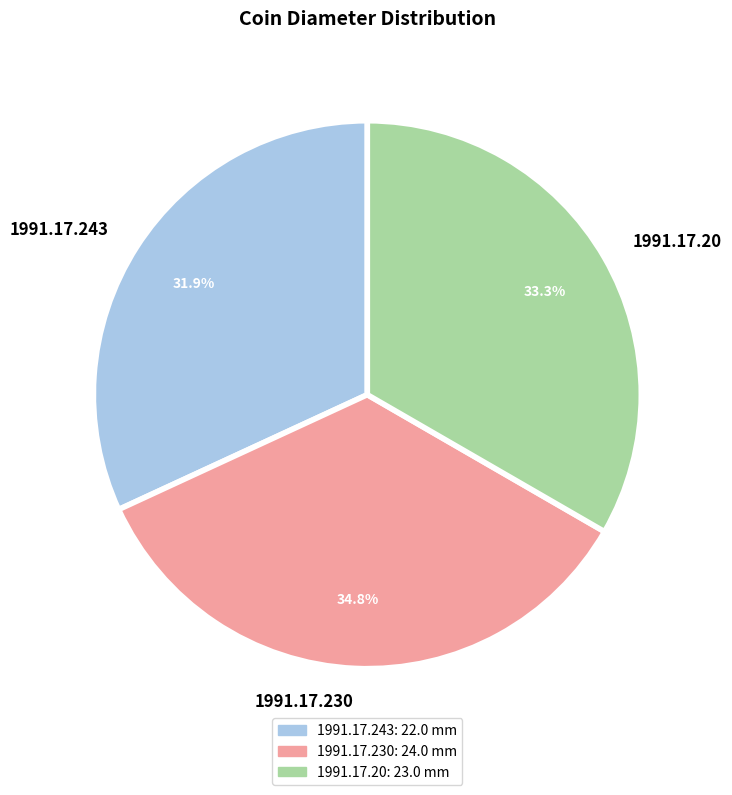

Which category has the smallest portion of the pie?

1991.17.243